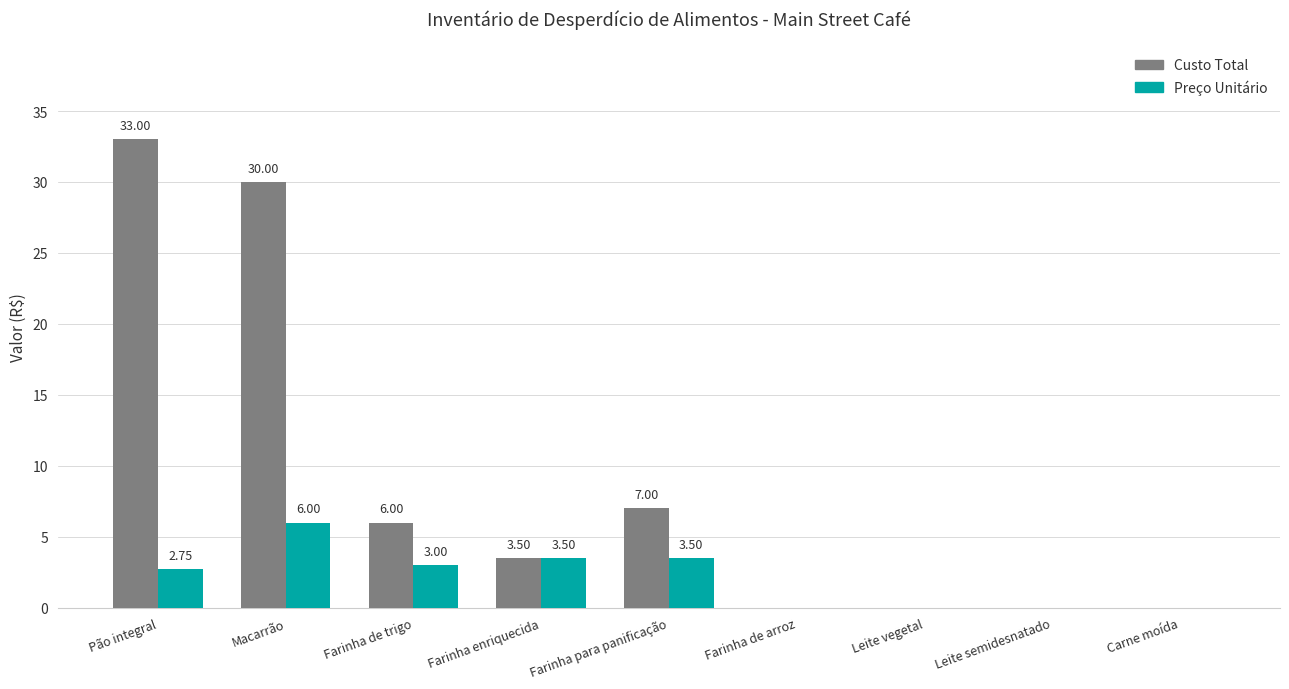

At which category is the sum across all series the highest?

Macarrão